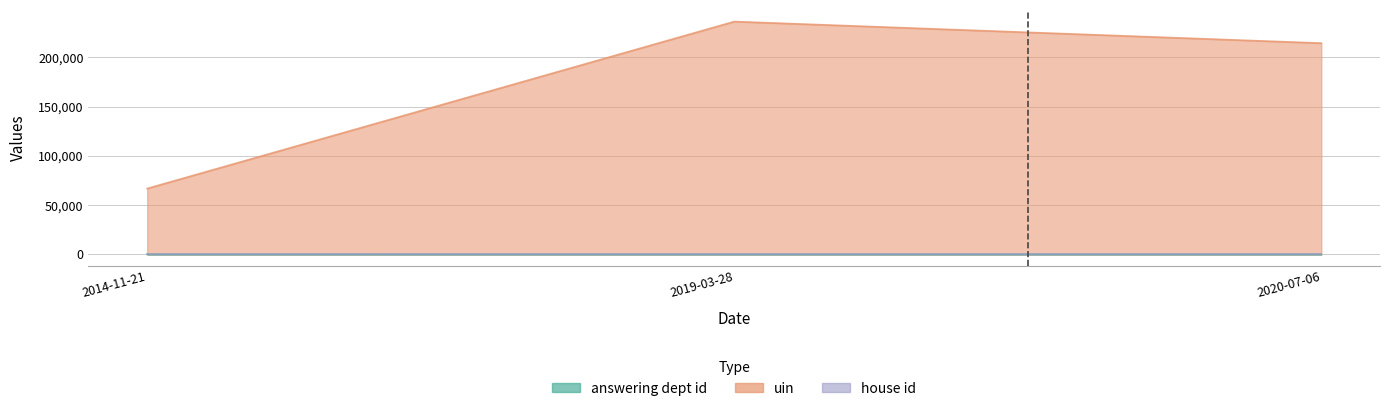

Which category has the highest value across all series?

2019-03-28